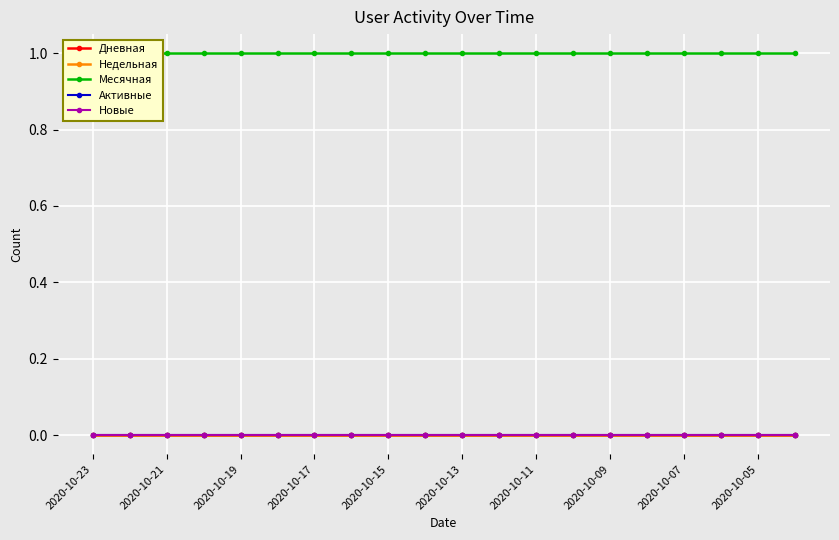

True or false: Месячная and Дневная intersect in this chart.

False